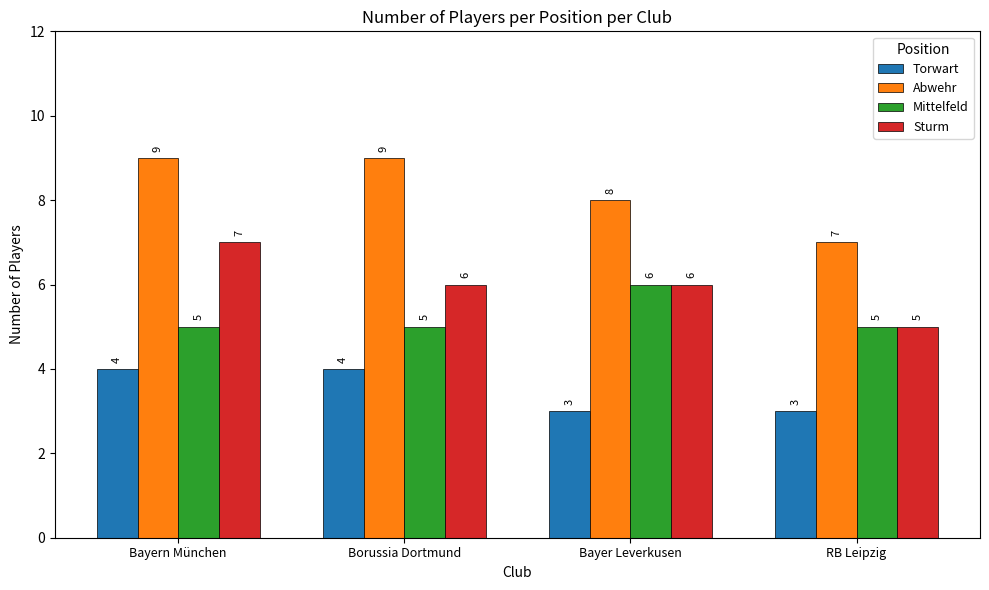

Reading right to left, list all the values displayed in this chart.

Torwart: 3	3	4	4
Abwehr: 7	8	9	9
Mittelfeld: 5	6	5	5
Sturm: 5	6	6	7